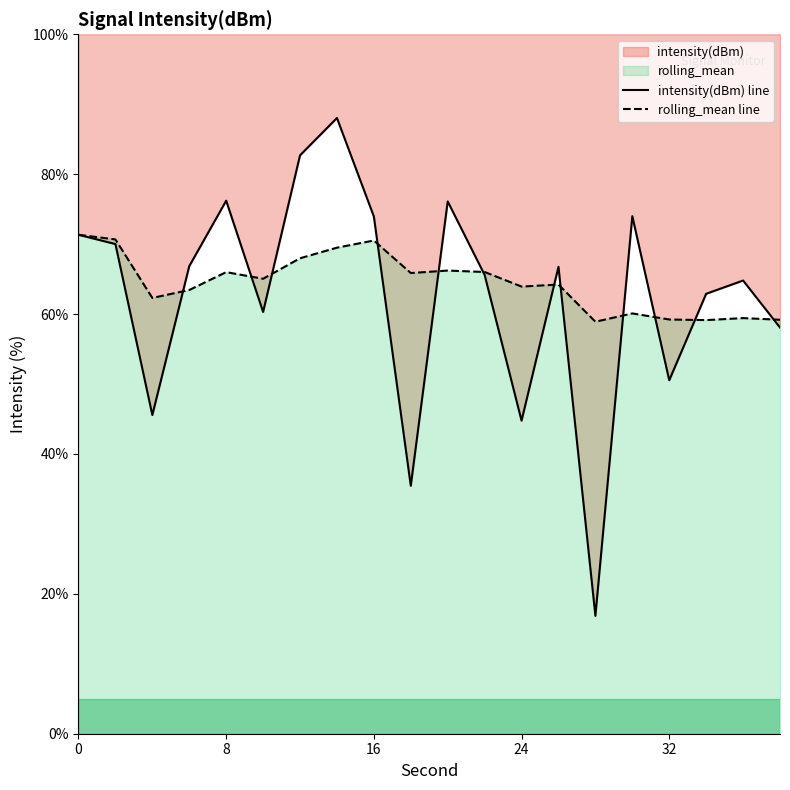

Does the chart display data point markers on the line(s)?

No